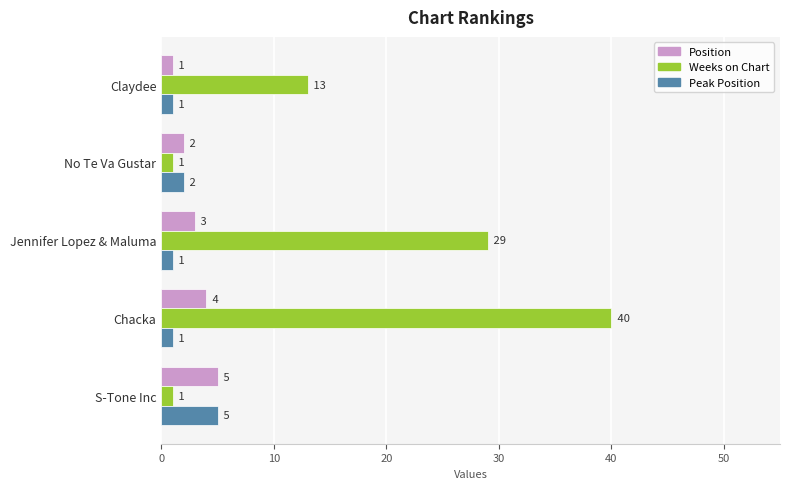

Which series has the largest range (max minus min)?

Weeks on Chart